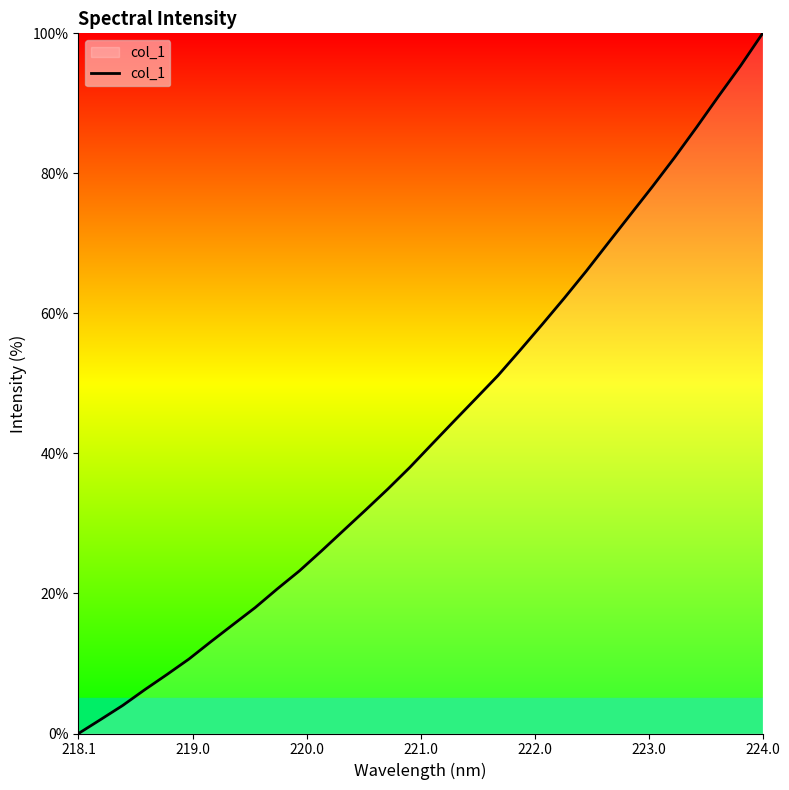

What is the difference between the maximum and minimum values?

100.0